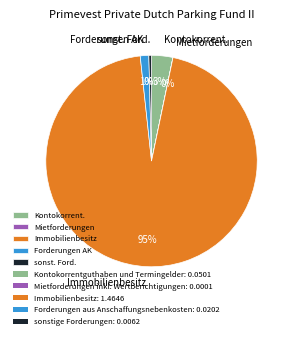

The Forderungen AK slice represents 10% of the pie. True or false?

False